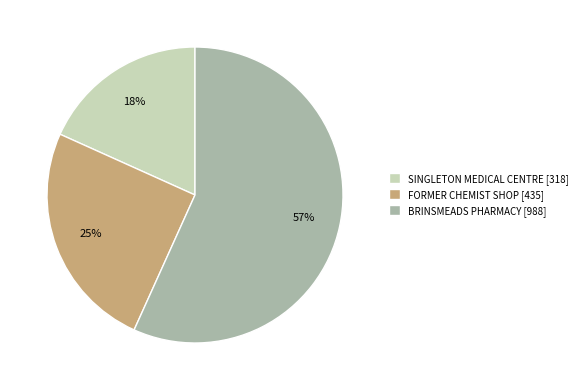

To the nearest percent, what portion does FORMER CHEMIST SHOP represent?

25%